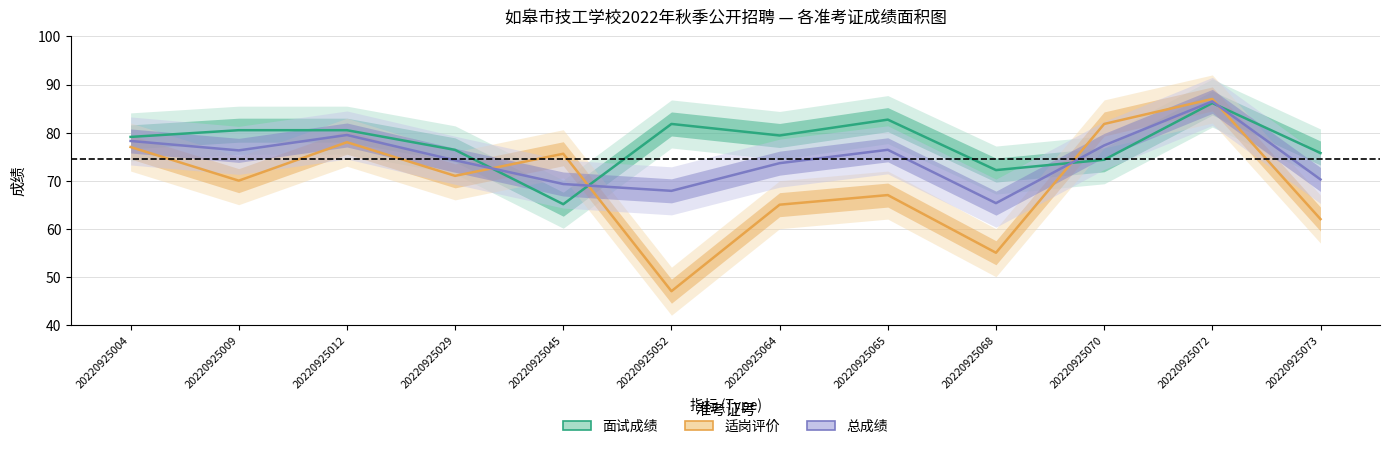

What is the difference between the maximum and minimum values in the 面试成绩 series?

21.1